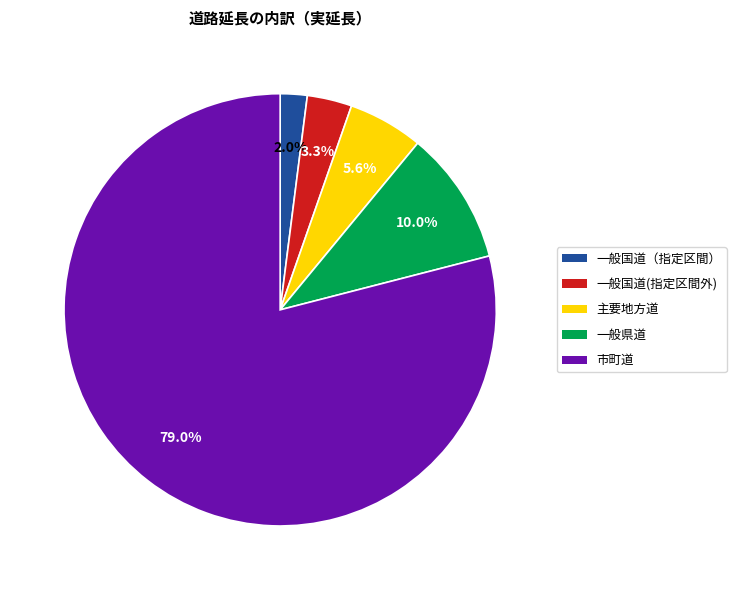

To the nearest percent, what is the combined percentage of 一般国道(指定区間外) and 主要地方道?

9%